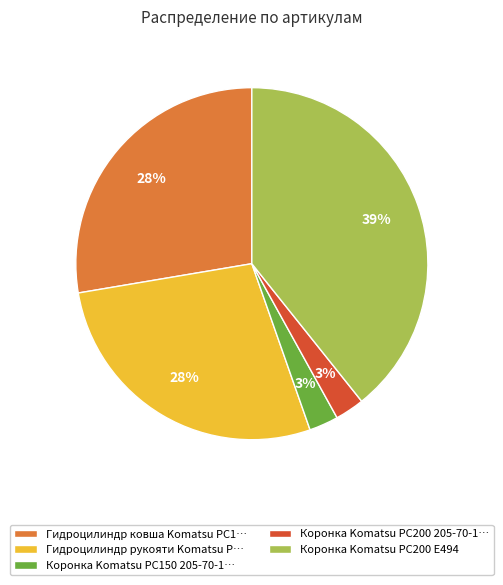

To the nearest percent, what is the average slice percentage?

20%